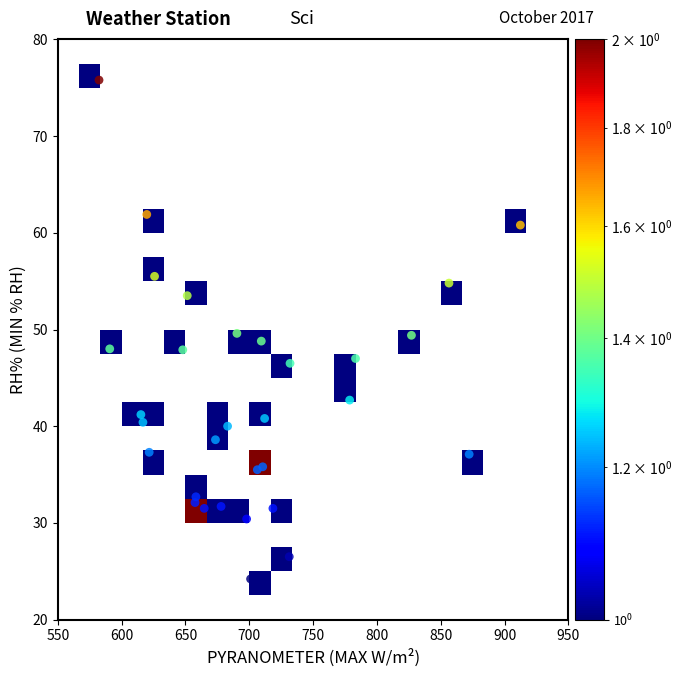

What is the range of X values (max minus min)?

330.0